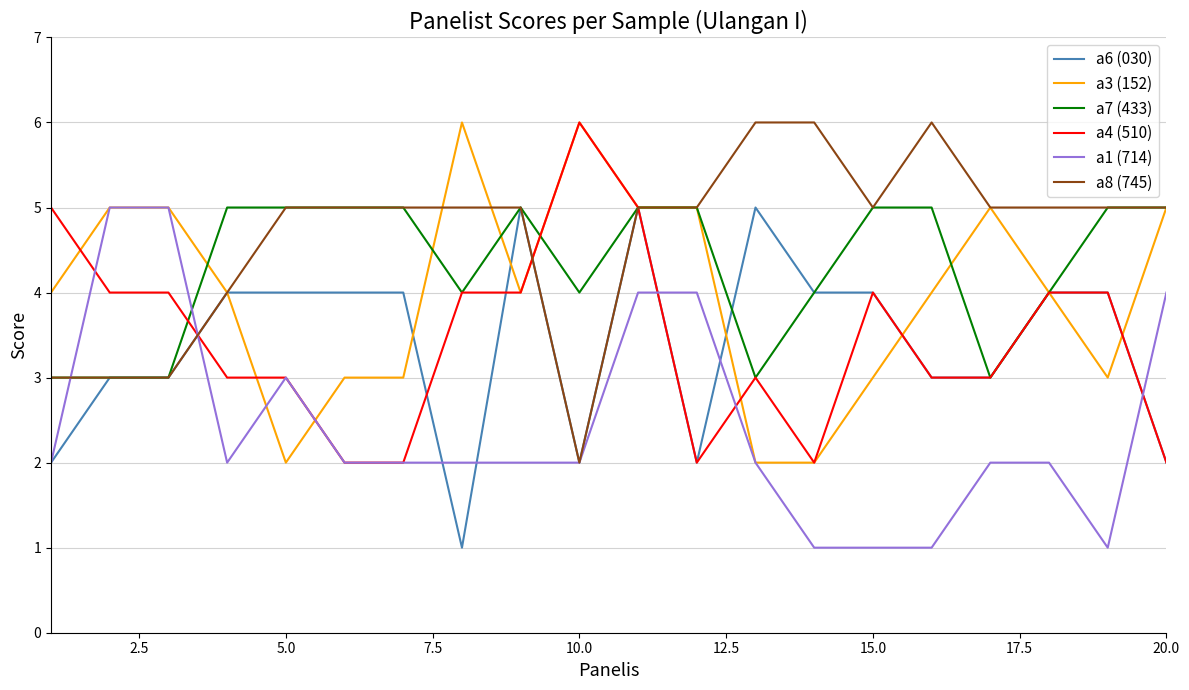

True or false: a7 (433) and a1 (714) intersect in this chart.

True